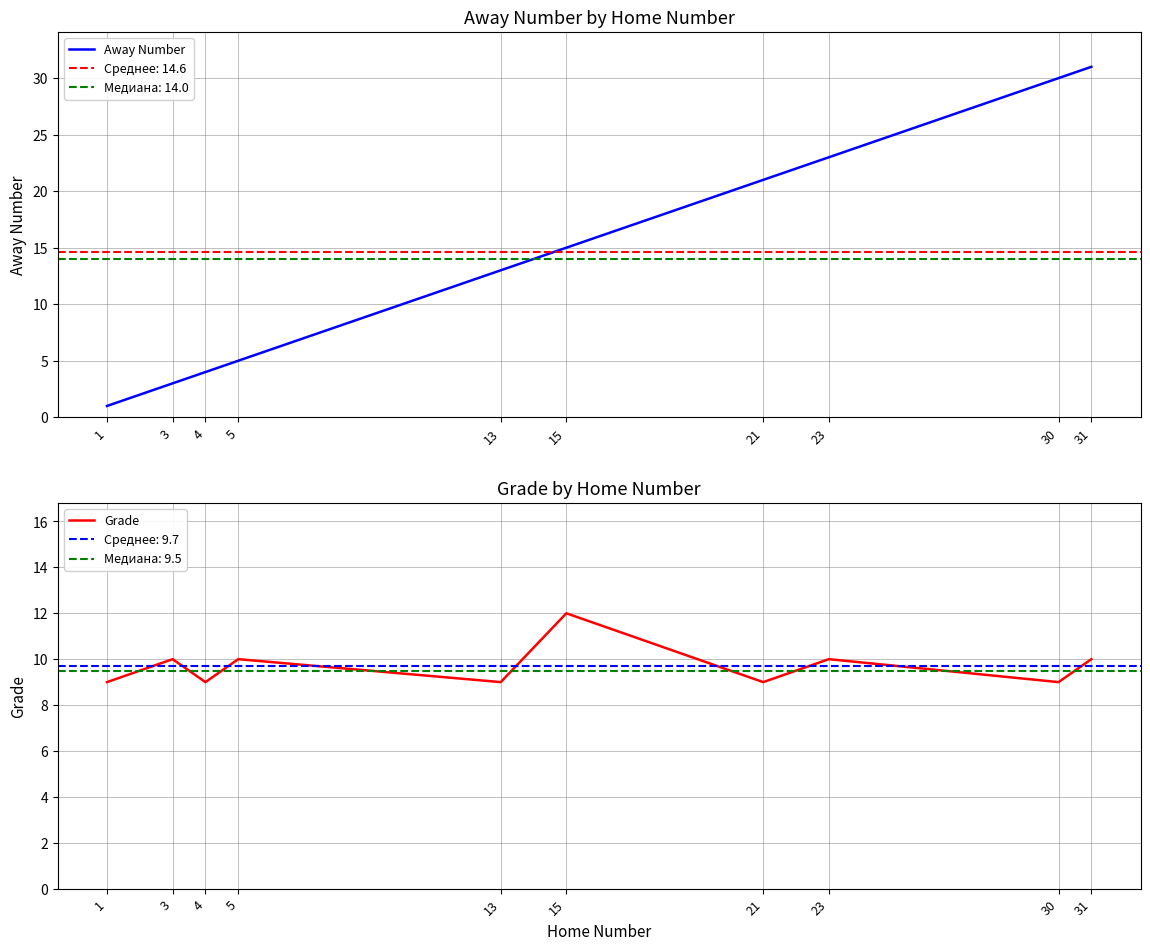

How many interior local valleys does the Grade series have?

4